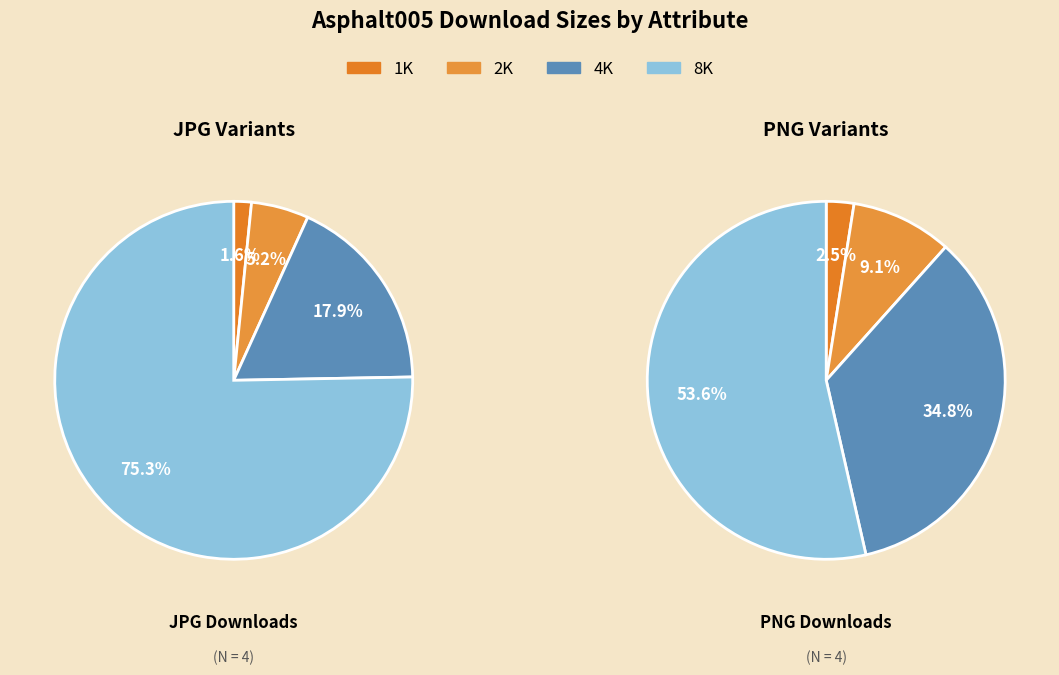

Which slice is the largest?

8K-JPG